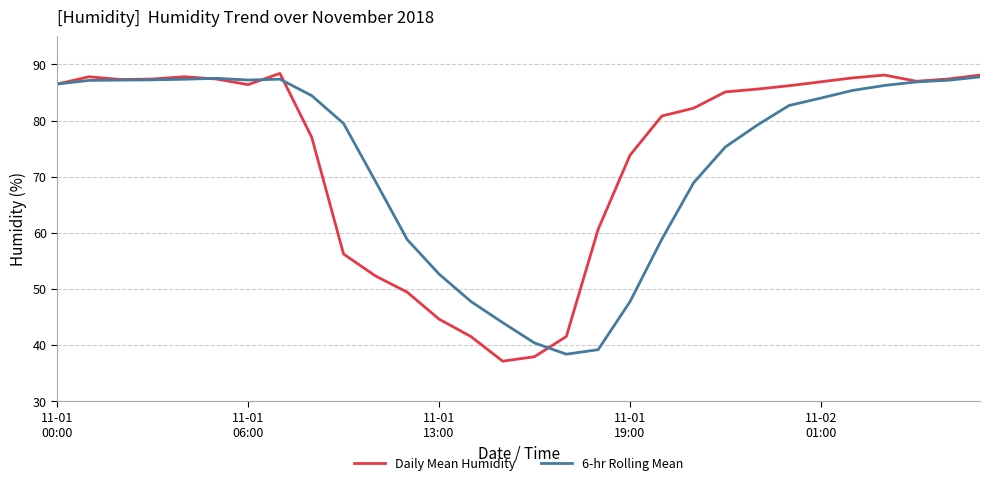

What is the maximum value for Daily Mean Humidity?

88.4